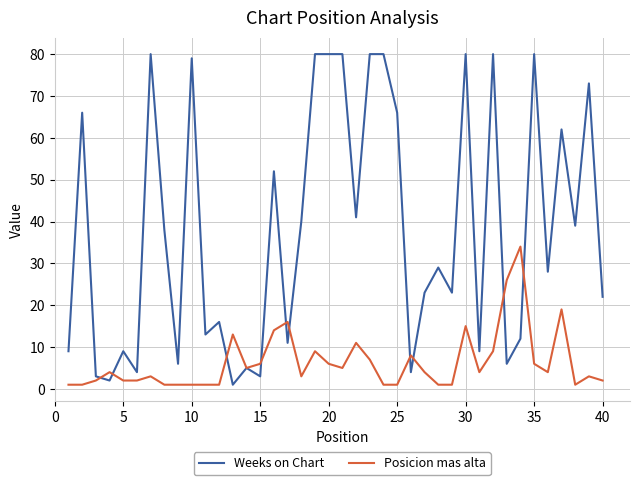

Rank the series by their maximum value, from highest to lowest.

Weeks on Chart, Posicion mas alta